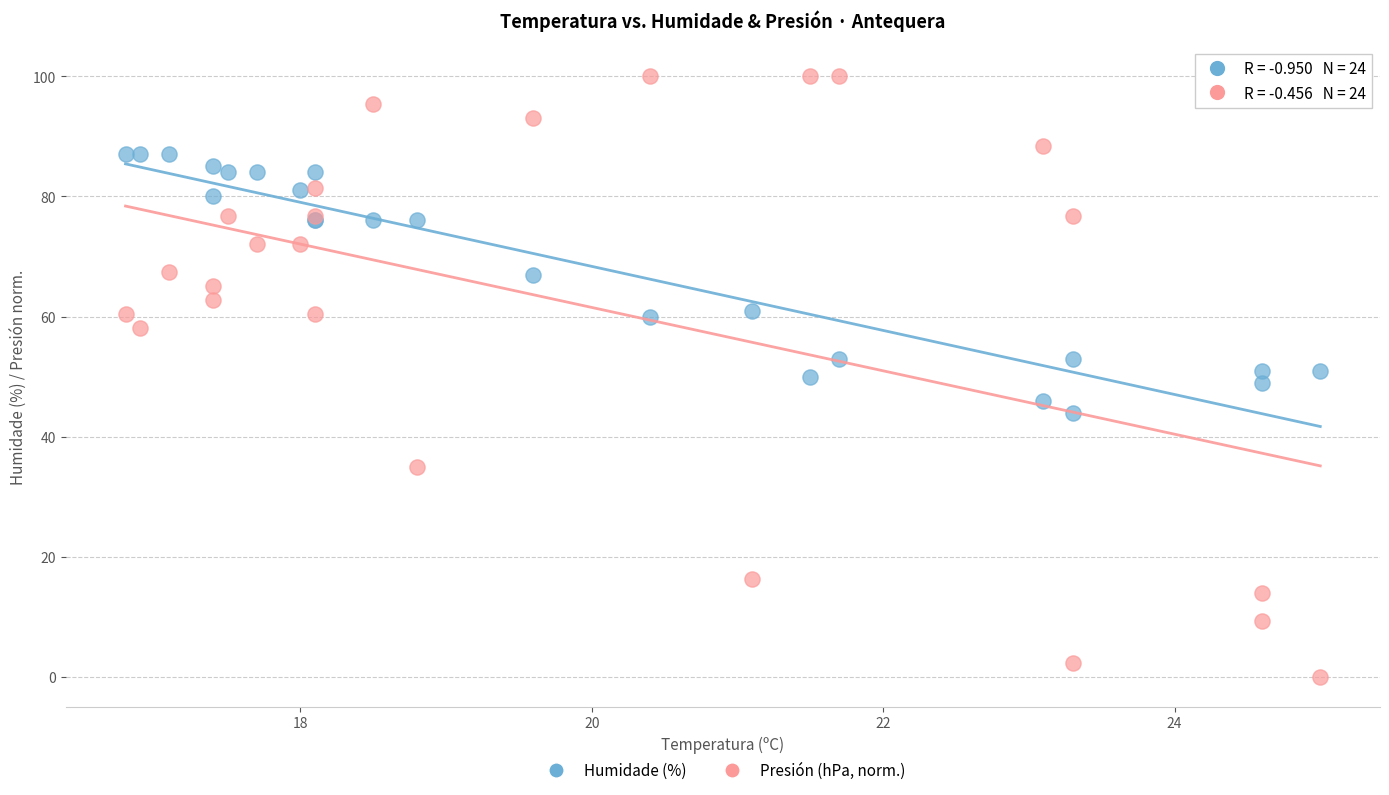

Which series has the largest Y range (max minus min)?

Presión (hPa, norm.)